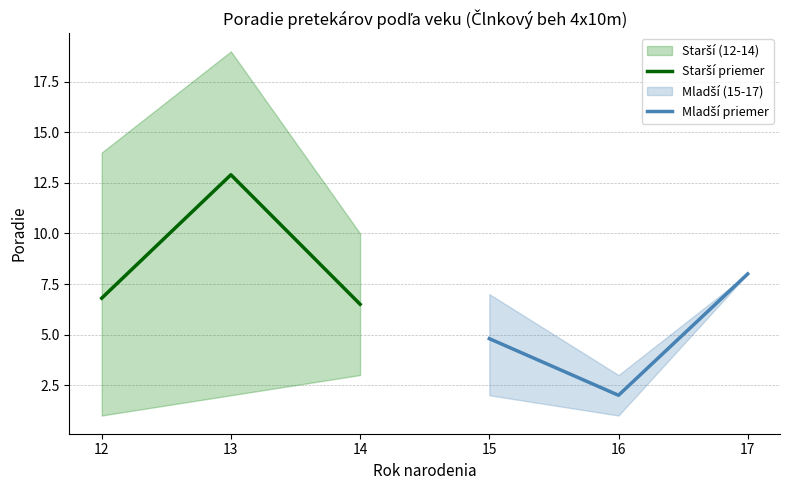

How many series are shown in this chart?

2